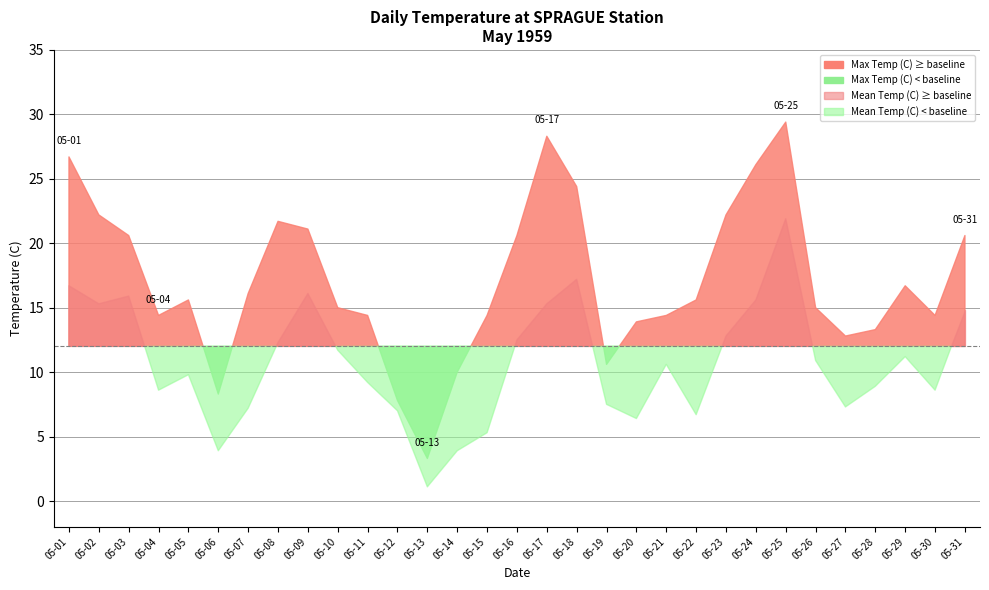

How many interior local valleys does the Max Temp (C) series have?

6